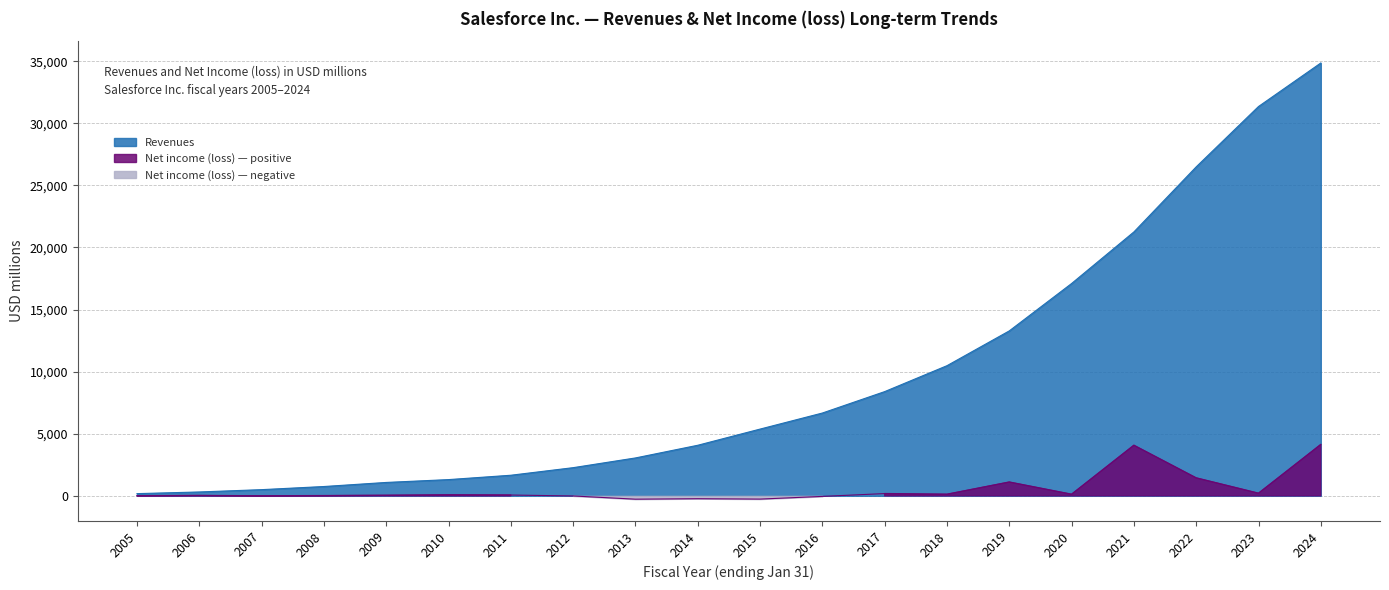

What is the value of the Net income (loss) point at the 4th from the left?

18